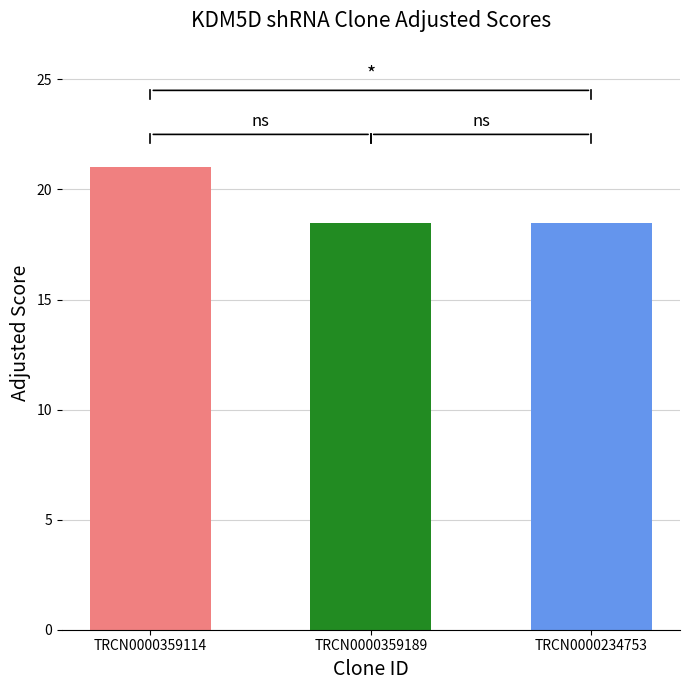

What is the approximate value at TRCN0000359189?

18.5